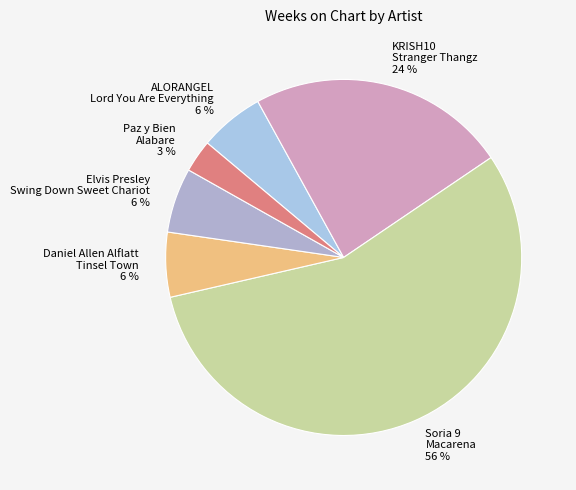

Between ALORANGEL Lord You Are Everything and Paz y Bien Alabare, which is larger?

ALORANGEL Lord You Are Everything